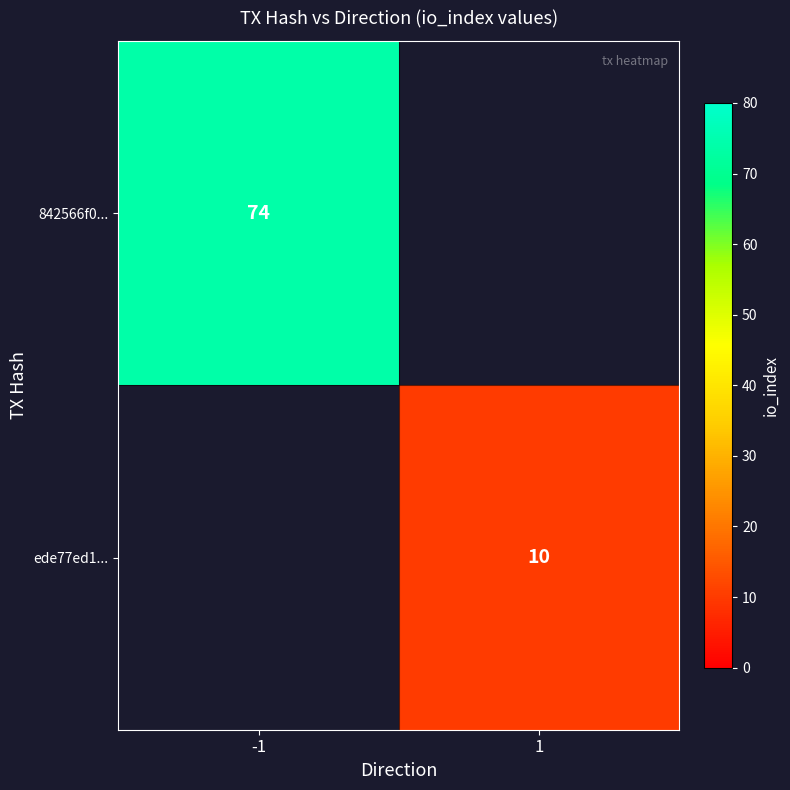

The value of ede77ed1... at 1 is 10. True or false?

True